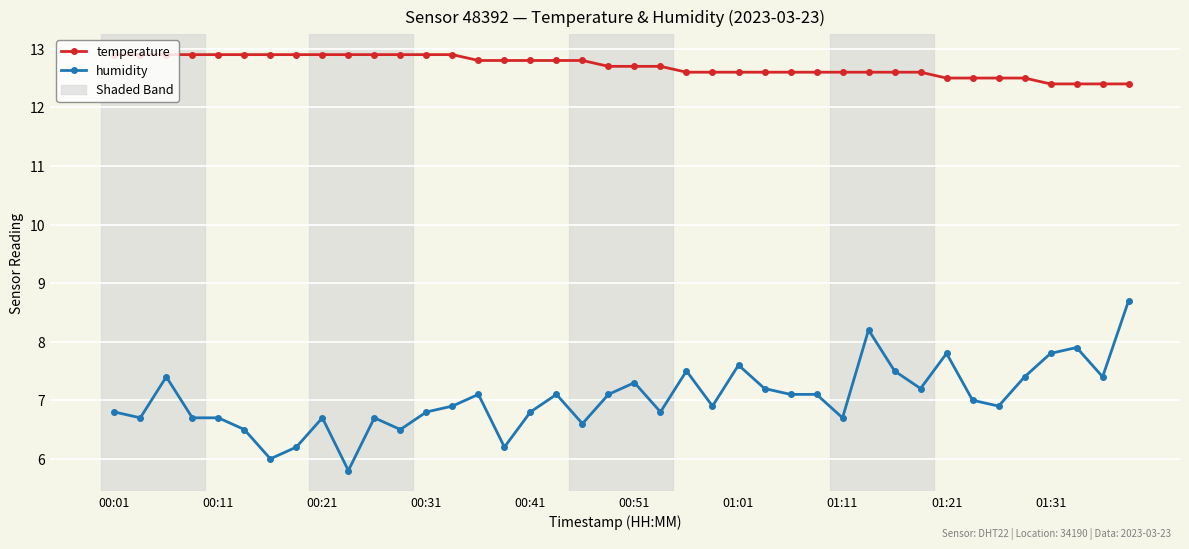

True or false: humidity and temperature intersect in this chart.

False